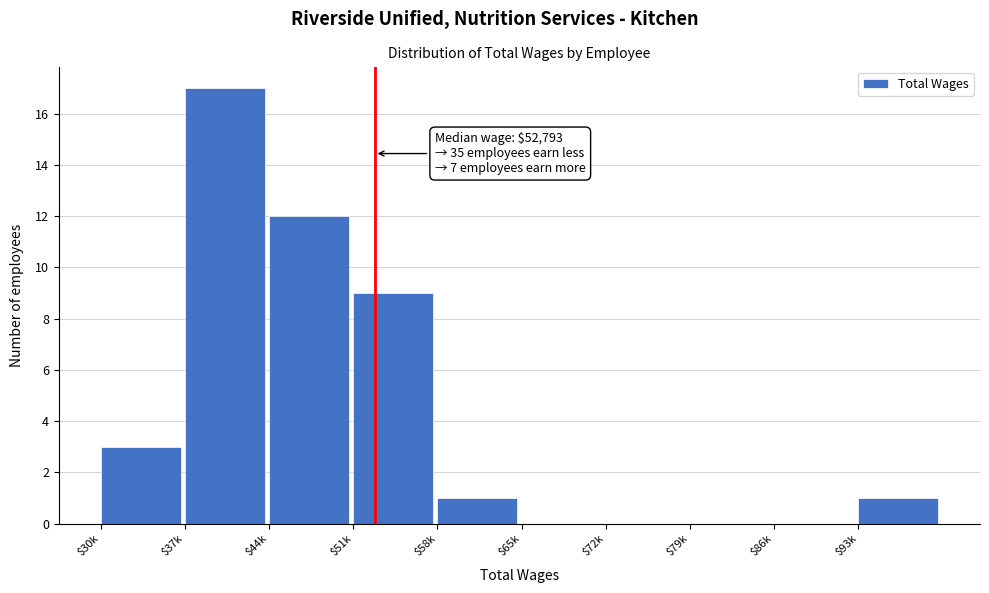

What is the maximum value shown in the chart?

17